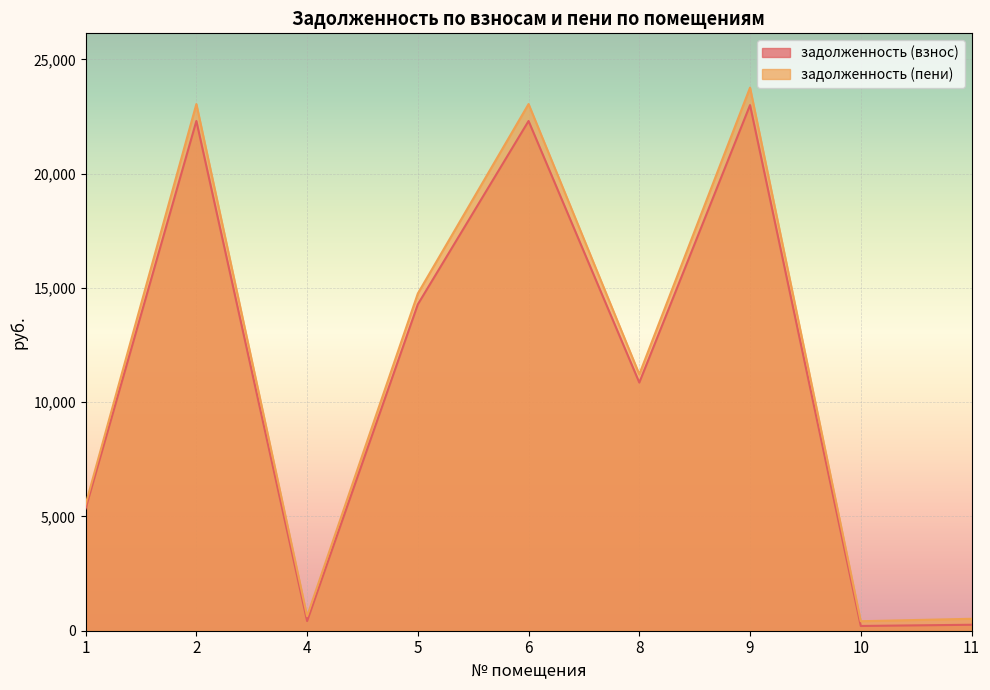

Which series changed the most between 5 and 8?

задолженность (пени)